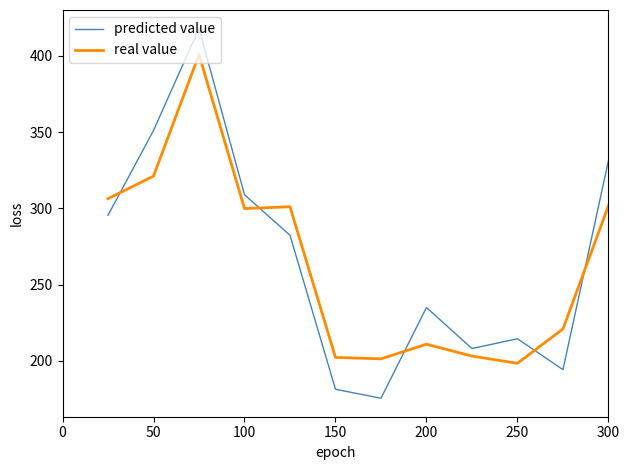

What is the maximum value for predicted value?

417.9